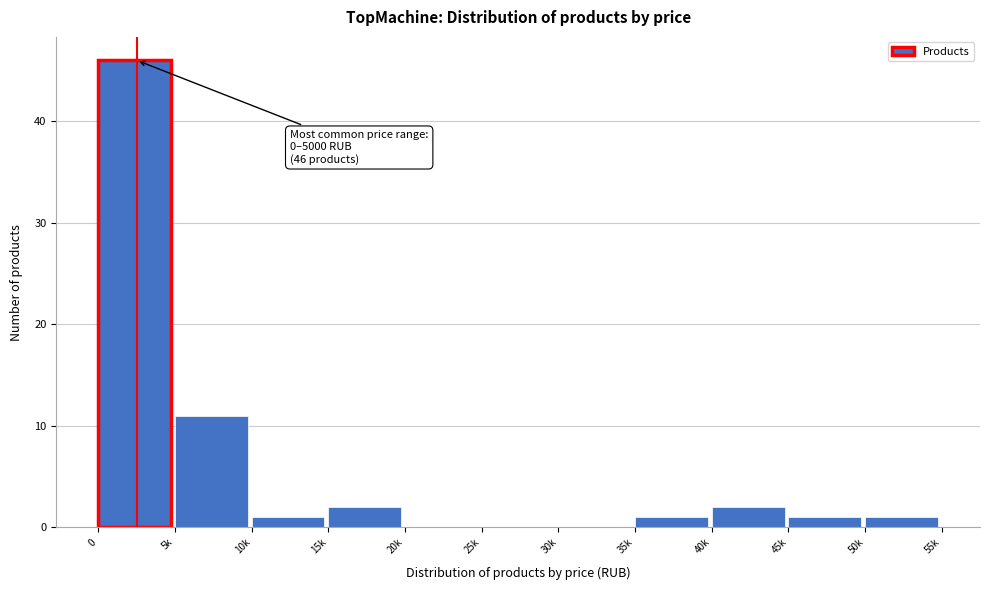

Reading right to left, what are all the values shown in this chart?

50k=1	45k=1	40k=2	35k=1	30k=0	25k=0	20k=0	15k=2	10k=1	5k=11	0=46